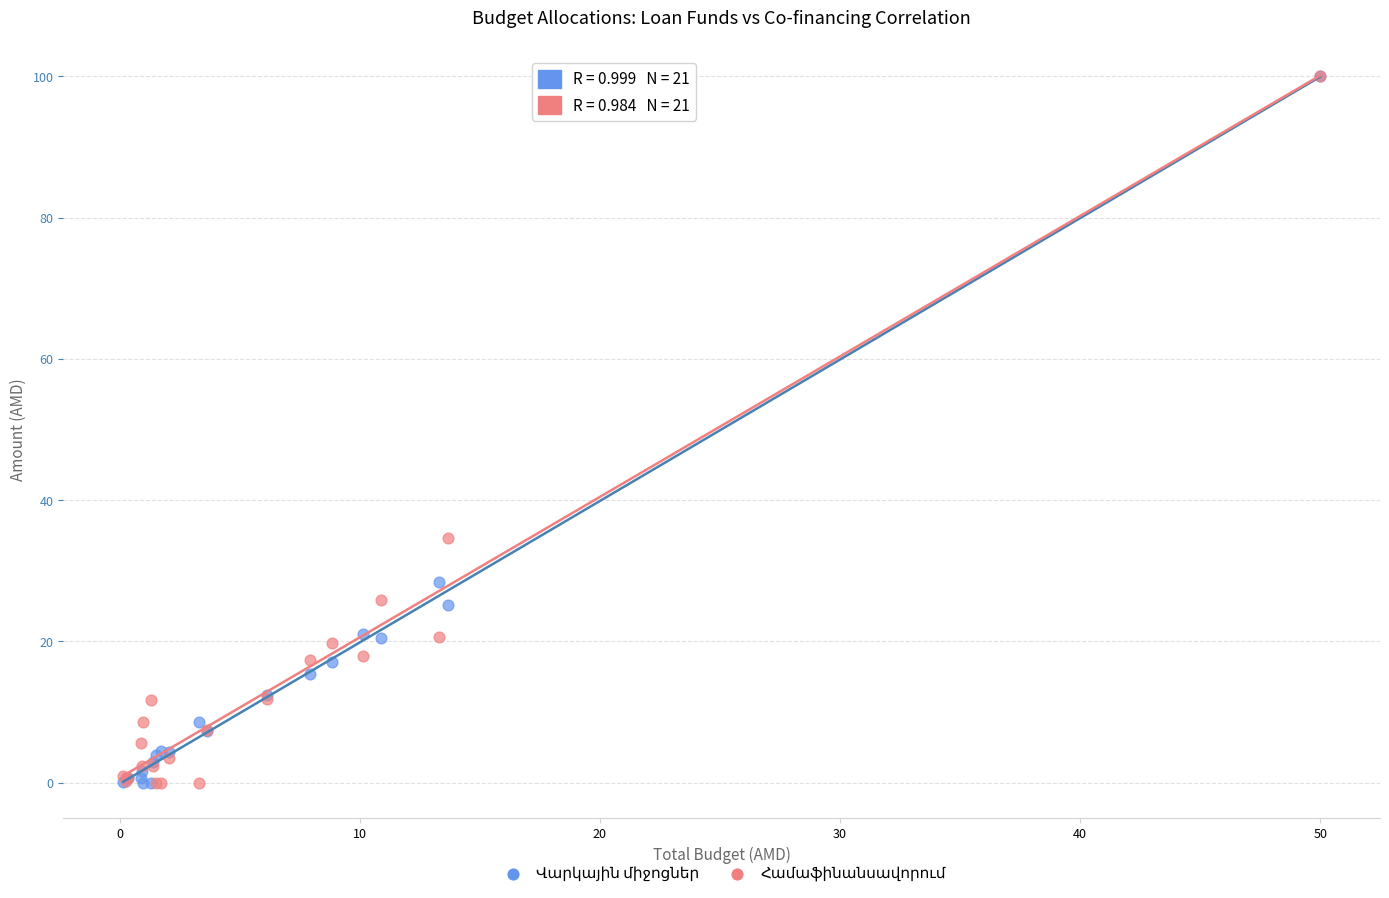

Across all series, what Y value is closest to 50?

34.7